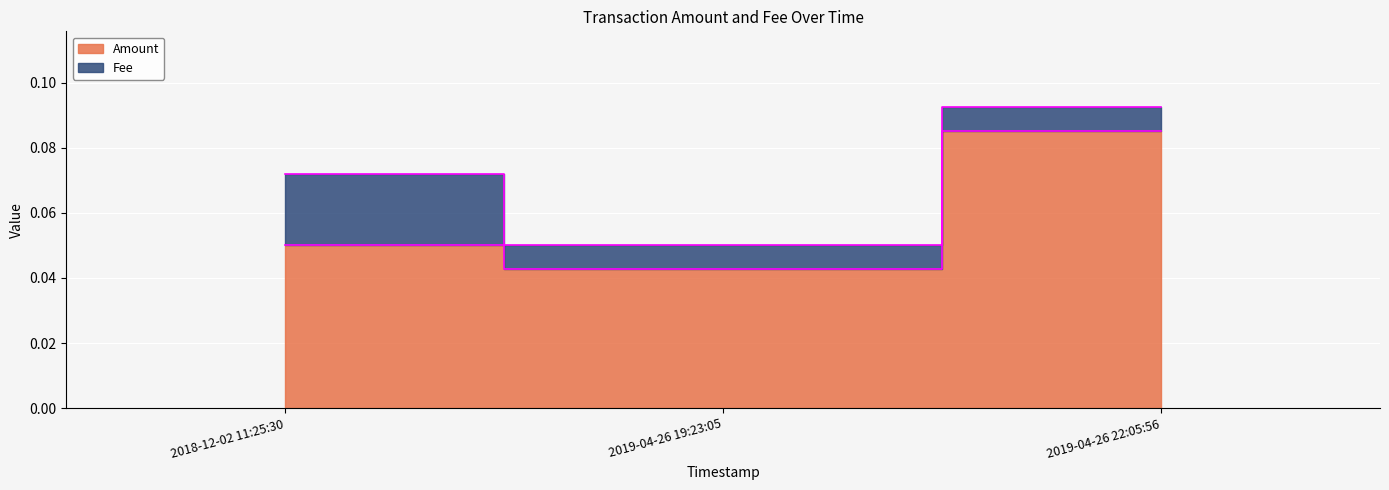

What is the label of the 2nd point from the left?

2019-04-26 19:23:05